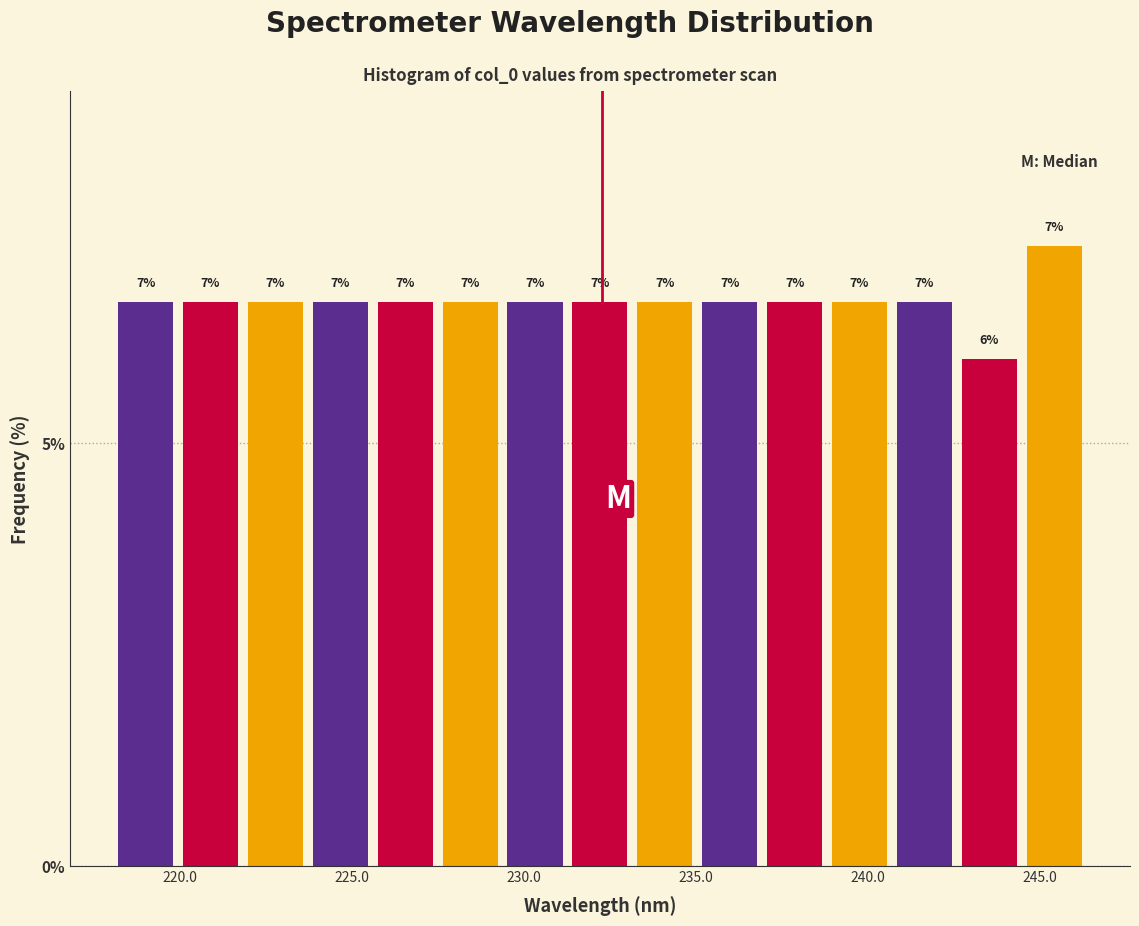

Around what value on the x-axis is the tallest bar? Give the approximate position of its centre, as read against the axis.

245.5